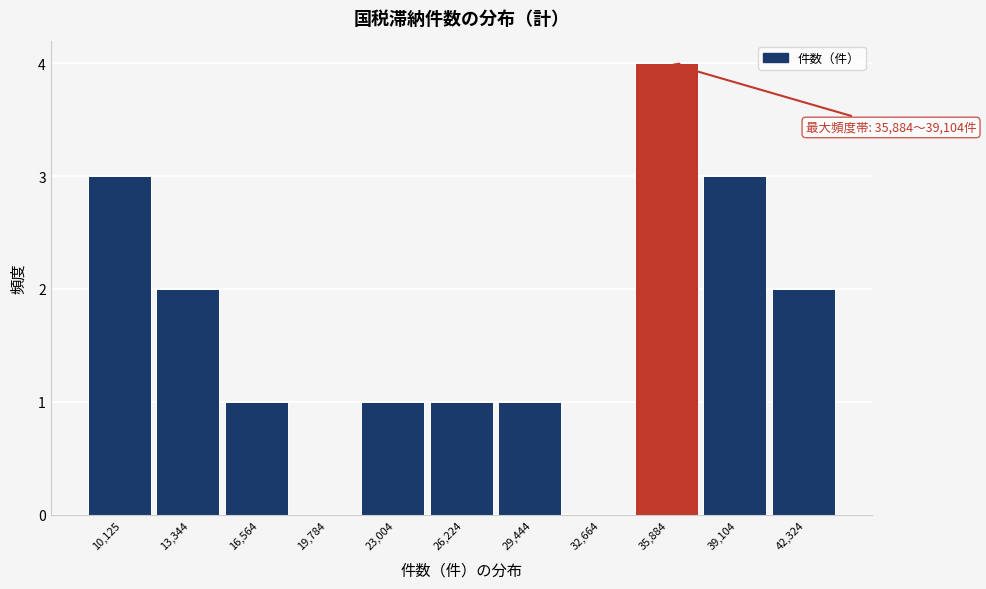

Reading left to right, list all the values displayed in this chart.

10,125=3	13,344=2	16,564=1	19,784=0	23,004=1	26,224=1	29,444=1	32,664=0	35,884=4	39,104=3	42,324=2